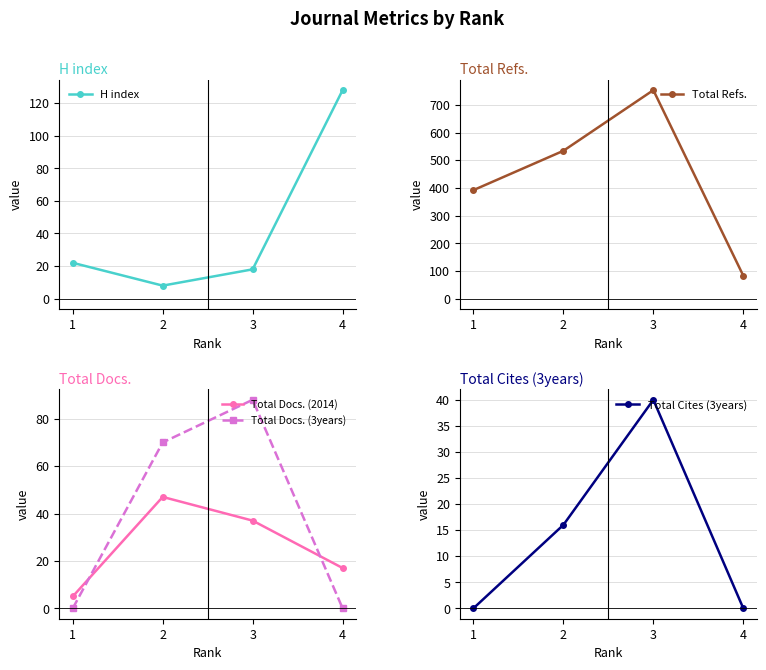

At which label does Total Docs. (3years) first exceed 70?

3